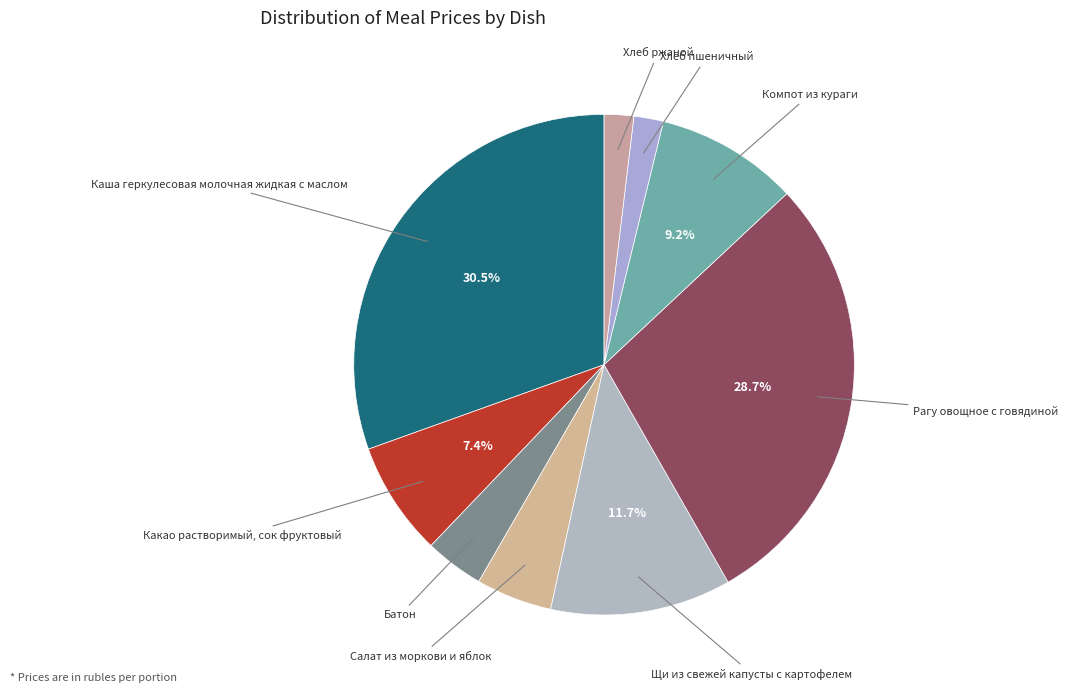

To the nearest percent, what is the average slice percentage?

11%